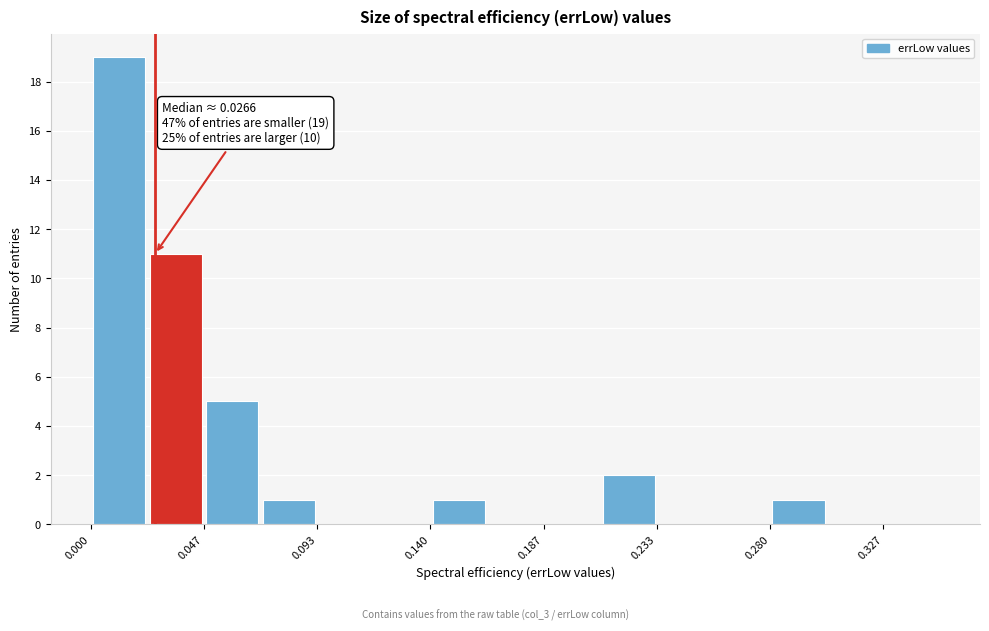

Which range on the x-axis has the tallest bar?

0.000 to 0.025